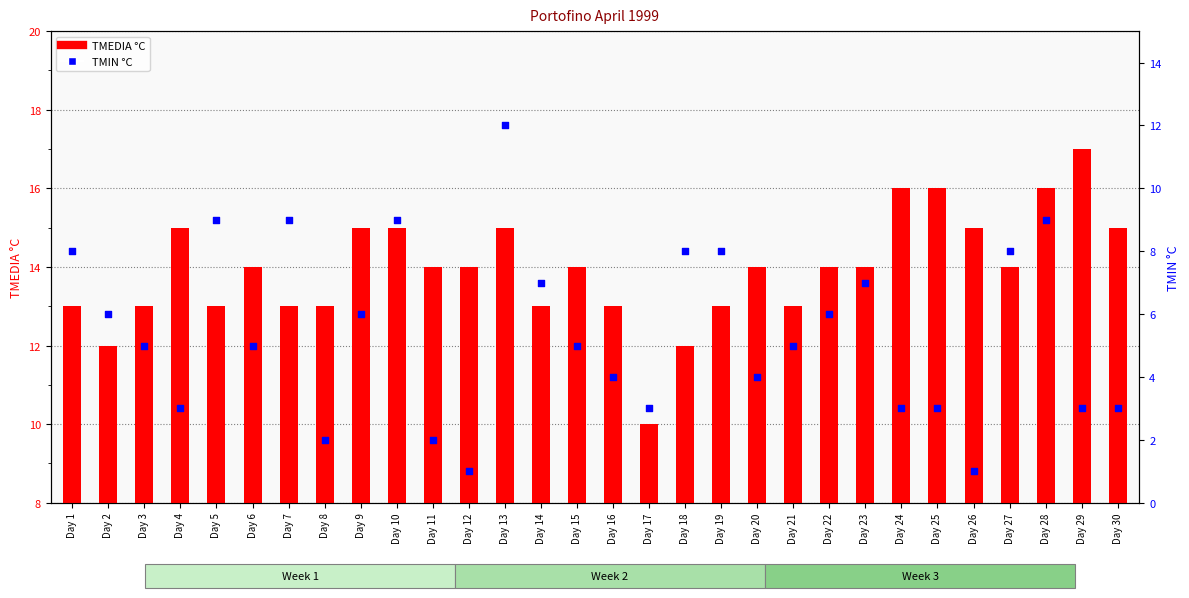

Which series reaches the minimum Y coordinate?

TMIN °C